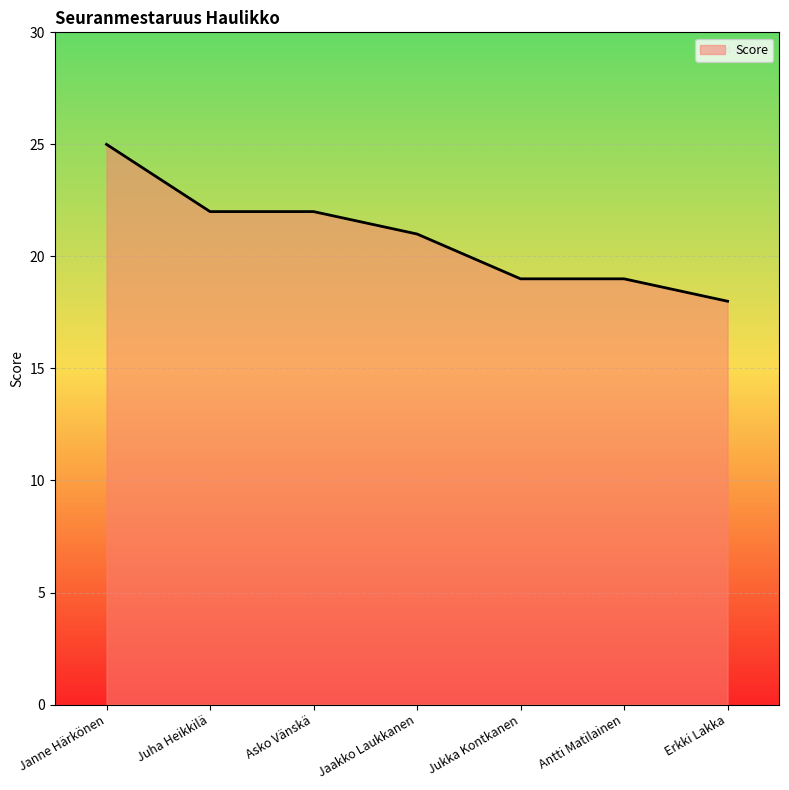

Does the chart have visible grid lines?

Yes